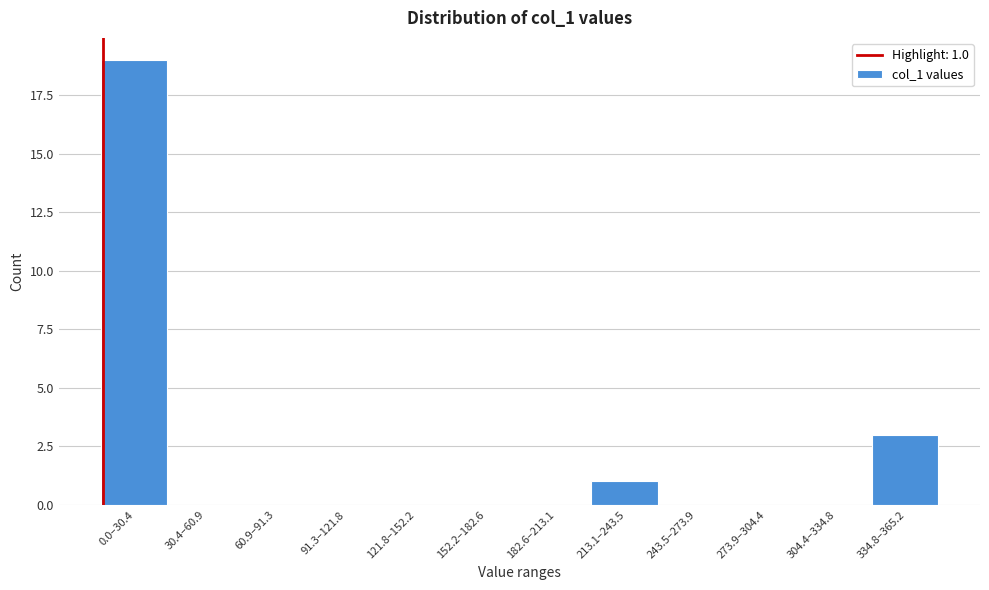

Reading left to right, list all the values displayed in this chart.

0.0–30.4=19	30.4–60.9=0	60.9–91.3=0	91.3–121.8=0	121.8–152.2=0	152.2–182.6=0	182.6–213.1=0	213.1–243.5=1	243.5–273.9=0	273.9–304.4=0	304.4–334.8=0	334.8–365.2=3